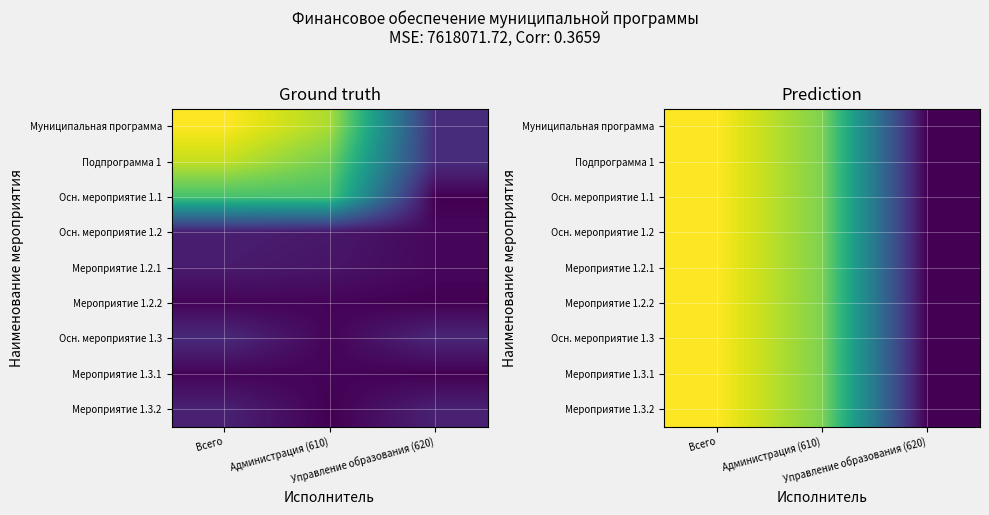

Which series changed the most between Всего and Управление образования (620)?

Муниципальная программа